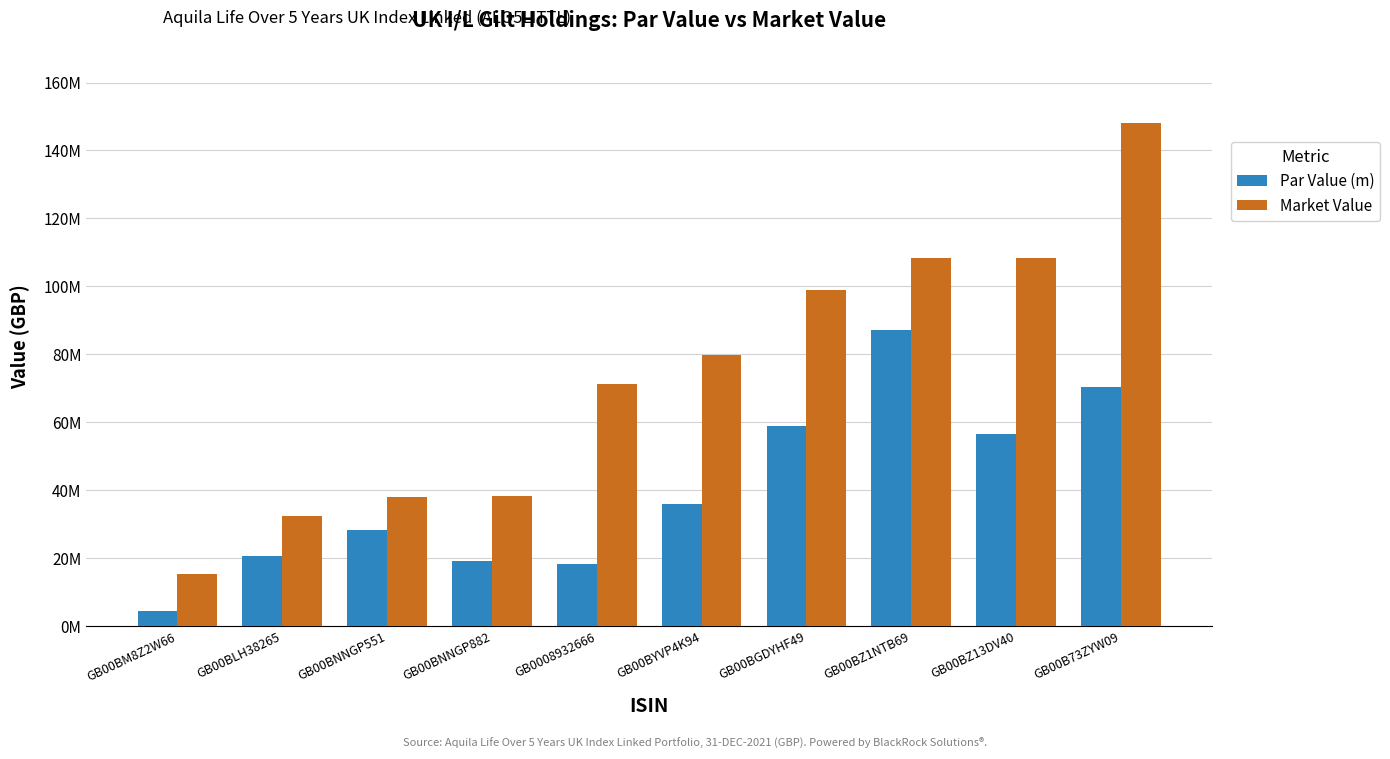

Are the bars grouped side by side (vs. stacked)?

Yes